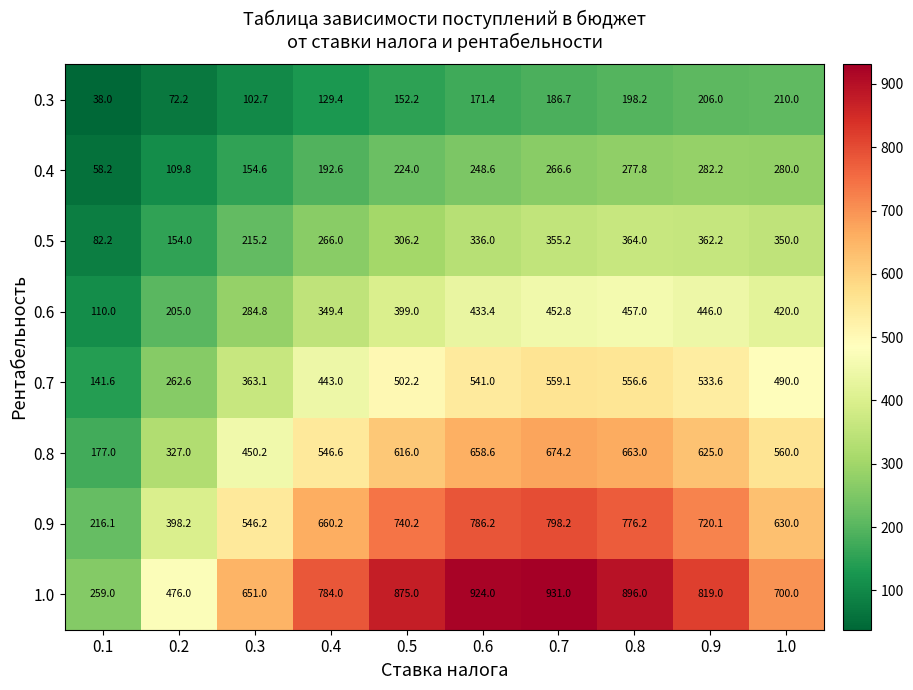

What value does the 0.4 series have at 0.5?

224.0